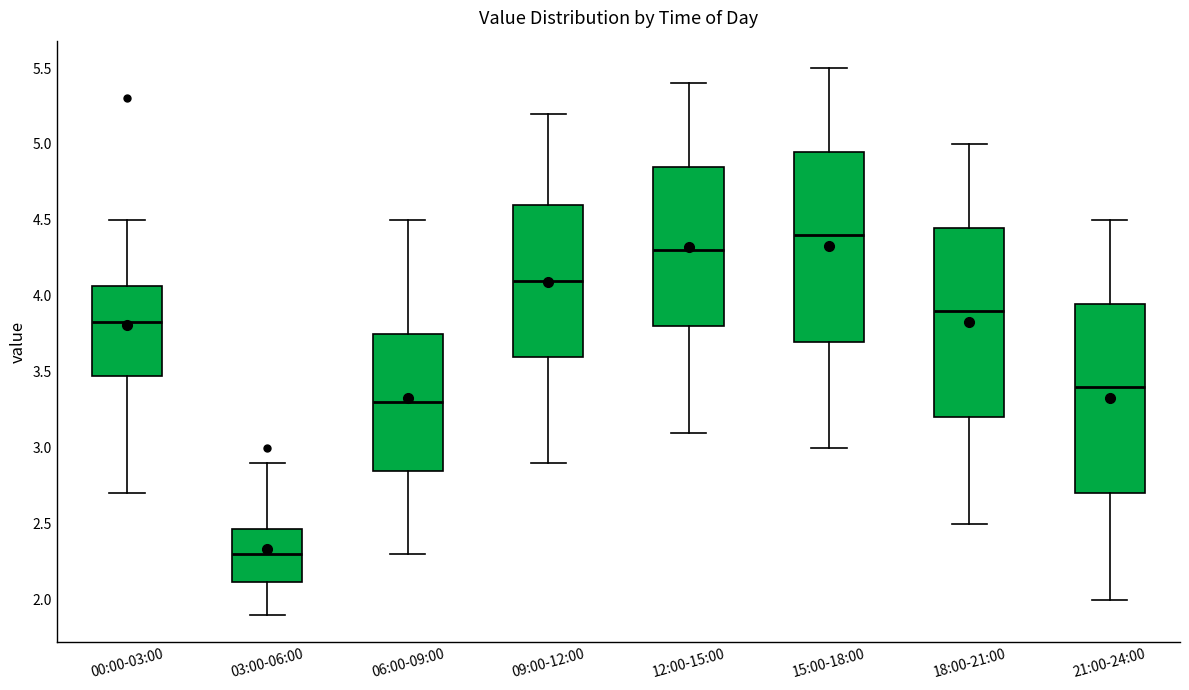

Reading left to right, transcribe this box plot: for each box, give where its median line is, the range the box spans, and where its two whiskers end, as read against the y-axis. The values are not printed on the chart, so give them approximately, as read against the axis.

00:00-03:00: median 3.85, box 3.45 to 4.05, whiskers 2.70 to 4.50
03:00-06:00: median 2.30, box 2.10 to 2.45, whiskers 1.90 to 2.90
06:00-09:00: median 3.30, box 2.85 to 3.75, whiskers 2.30 to 4.50
09:00-12:00: median 4.10, box 3.60 to 4.60, whiskers 2.90 to 5.20
12:00-15:00: median 4.30, box 3.80 to 4.85, whiskers 3.10 to 5.40
15:00-18:00: median 4.40, box 3.70 to 4.95, whiskers 3.00 to 5.50
18:00-21:00: median 3.90, box 3.20 to 4.45, whiskers 2.50 to 5.00
21:00-24:00: median 3.40, box 2.70 to 3.95, whiskers 2.00 to 4.50